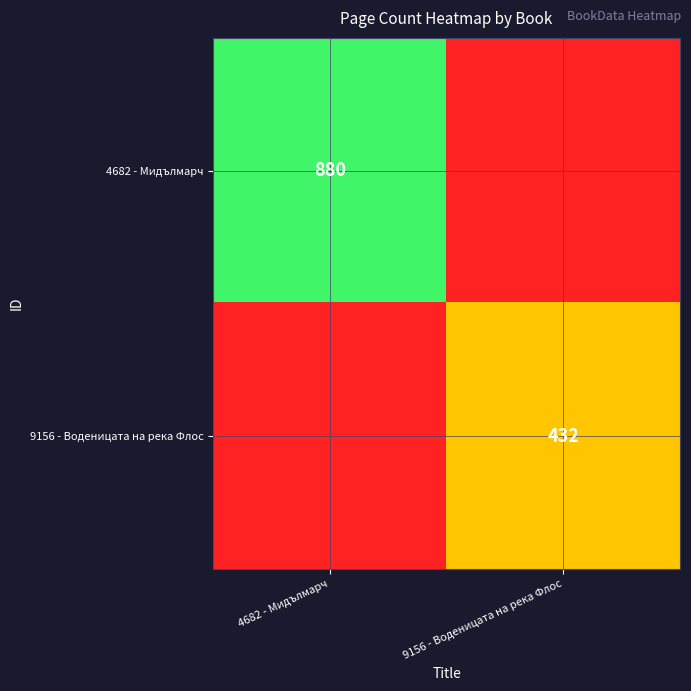

How many series are shown in this chart?

2